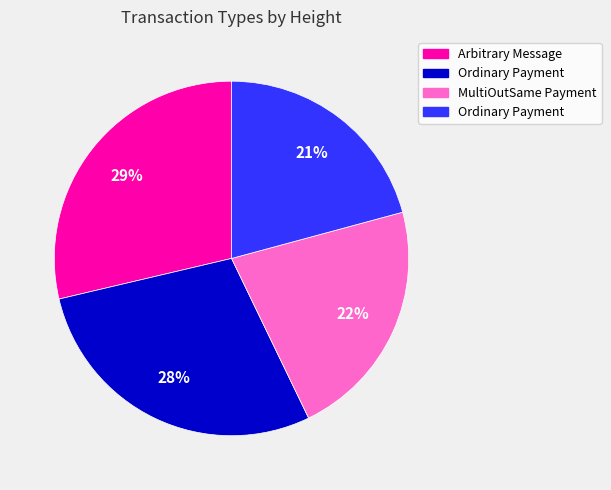

To the nearest percent, what is the average slice percentage?

25%